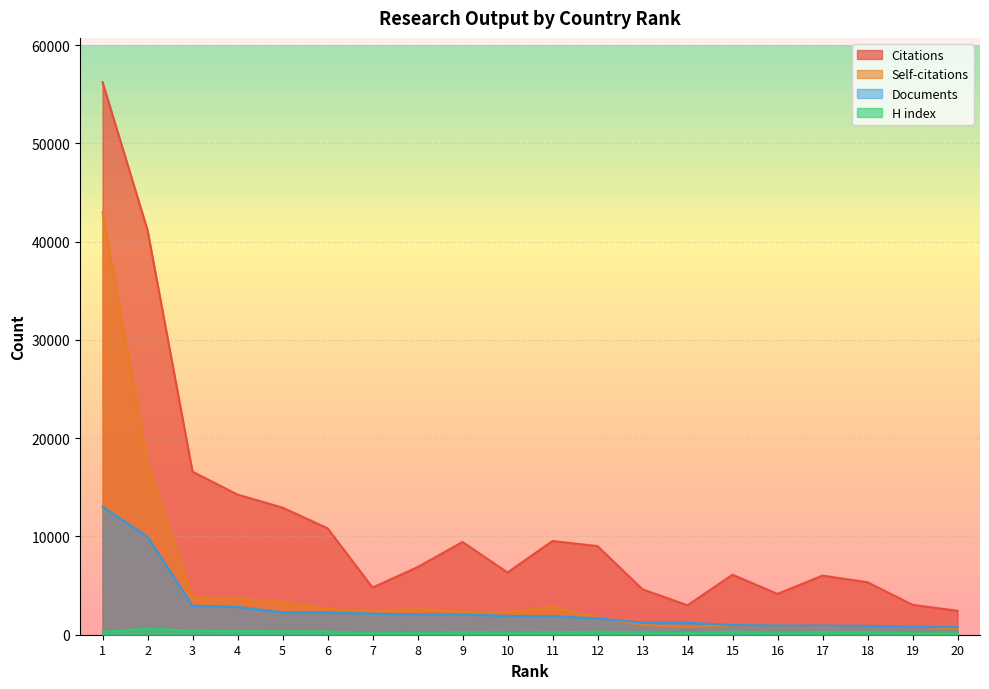

At which label does Citations first exceed 6876?

1